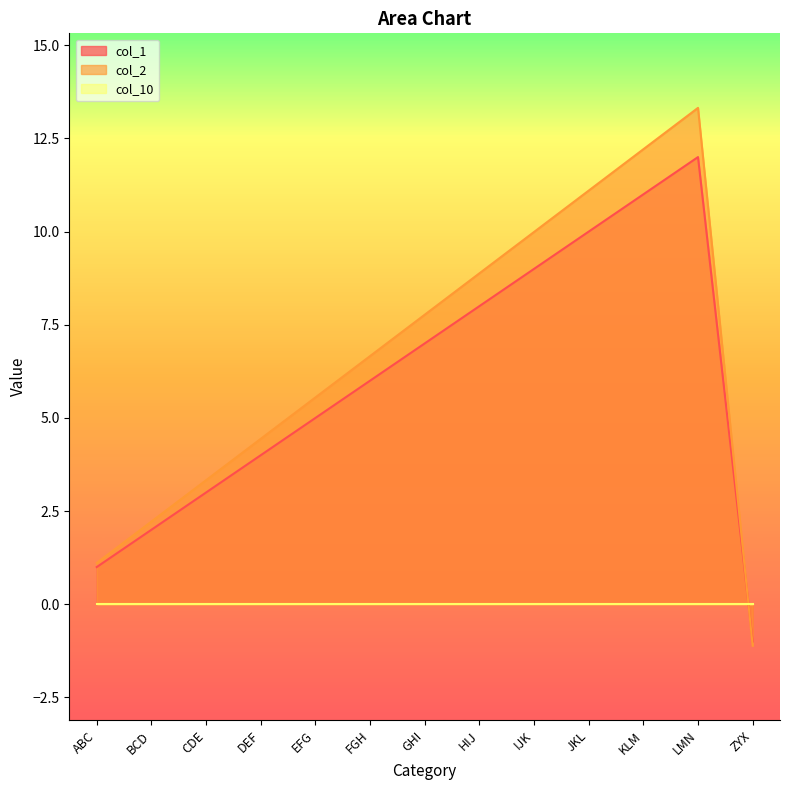

How many values in col_1 are below zero?

1